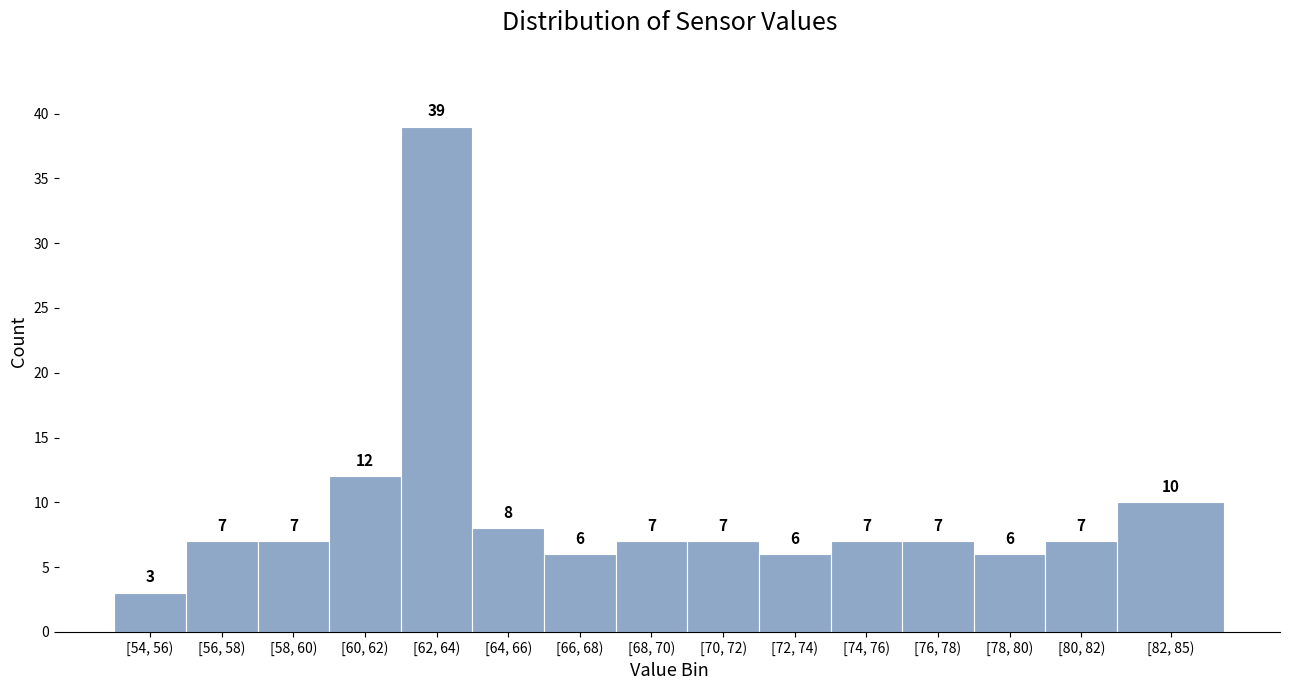

Reading right to left, what are all the values shown in this chart?

[82, 85)=10	[80, 82)=7	[78, 80)=6	[76, 78)=7	[74, 76)=7	[72, 74)=6	[70, 72)=7	[68, 70)=7	[66, 68)=6	[64, 66)=8	[62, 64)=39	[60, 62)=12	[58, 60)=7	[56, 58)=7	[54, 56)=3